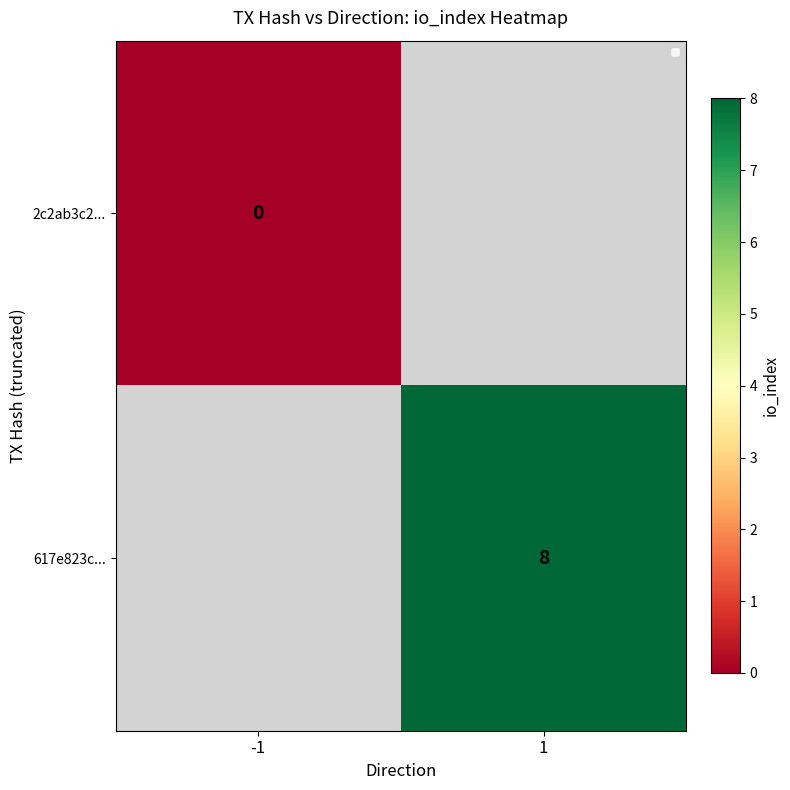

How many series are shown in this chart?

2